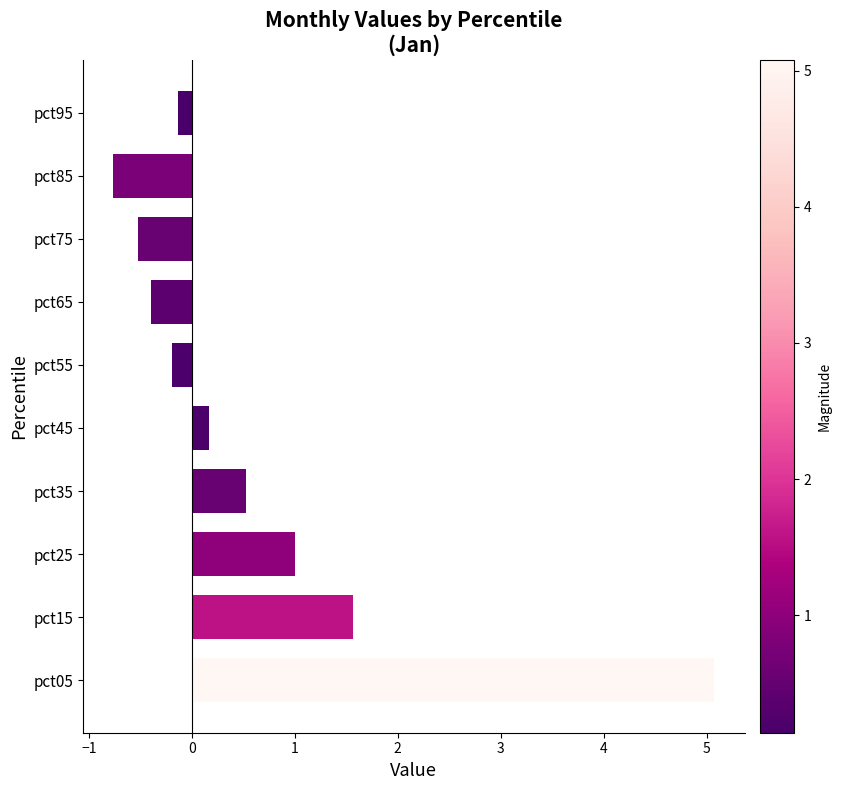

Count the number of categories in the chart.

10